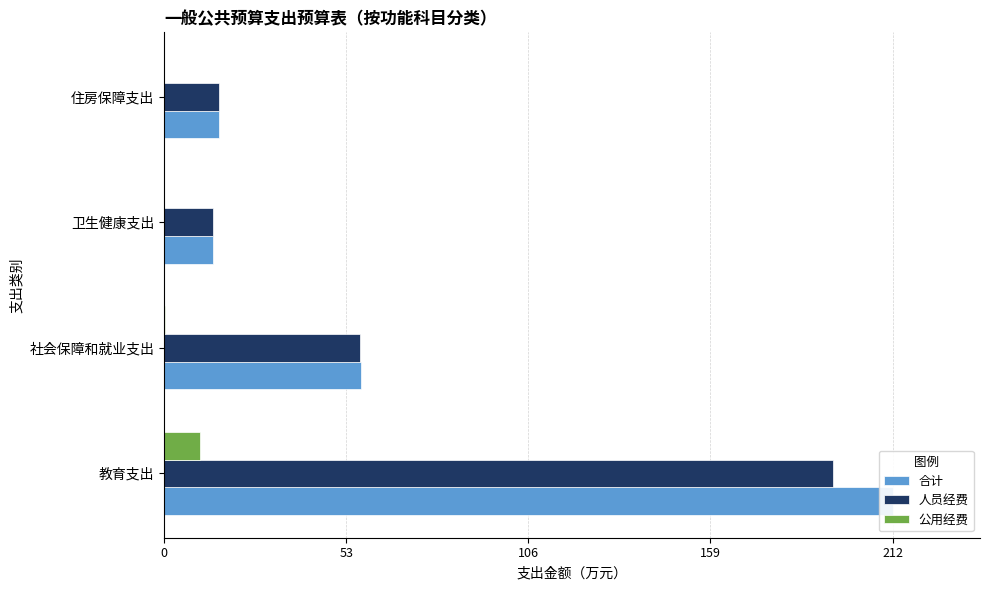

Reading right to left, what are all the values shown in this chart?

合计: 16.0	14.2	57.1	211.6
人员经费: 16.0	14.2	56.9	194.3
公用经费: 0.0	0.0	0.2	10.3